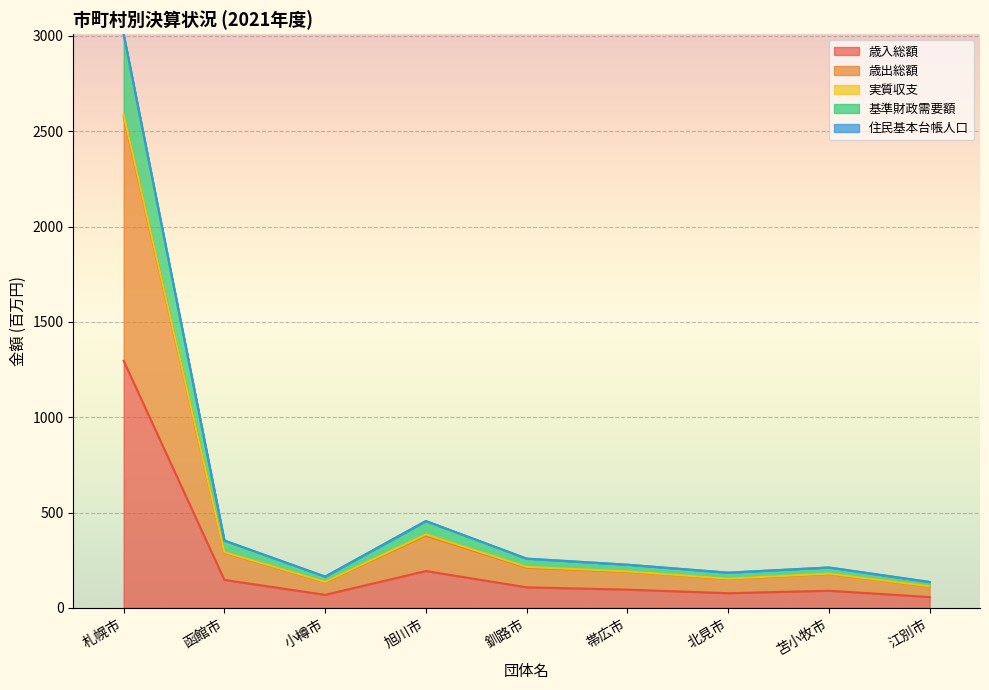

List the labels in order of 基準財政需要額 value, smallest first.

江別市, 小樽市, 北見市, 苫小牧市, 帯広市, 釧路市, 函館市, 旭川市, 札幌市